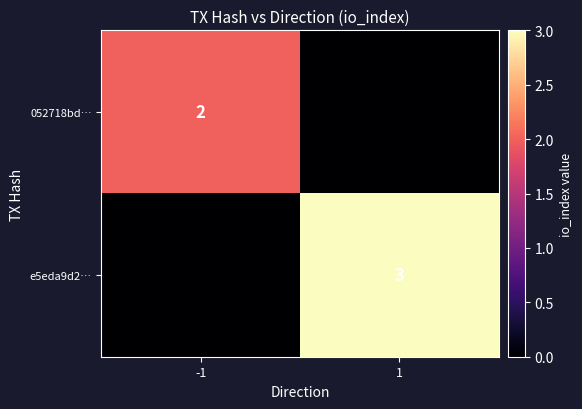

Is it true that e5eda9d2… equals 5 at 1?

False